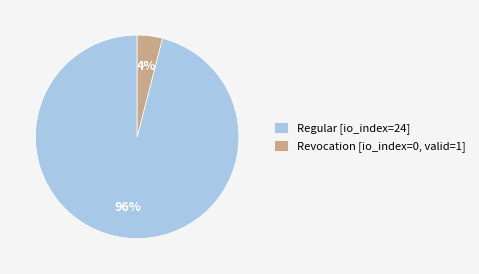

To the nearest percent, what is the difference between the largest and smallest slice percentages?

92%